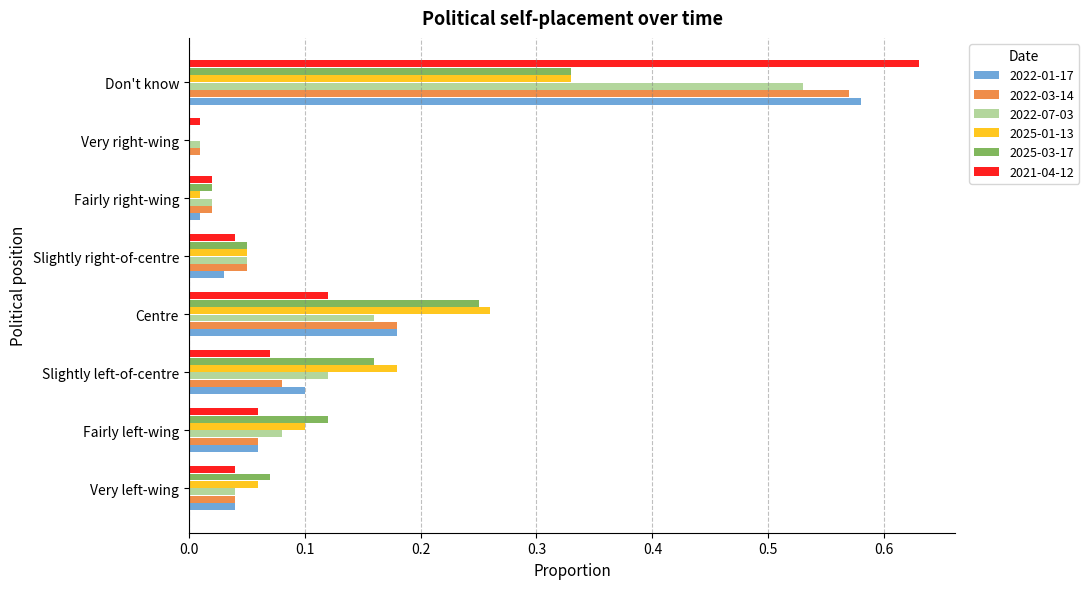

Which category has the highest value in the 2022-07-03 series?

Don't know